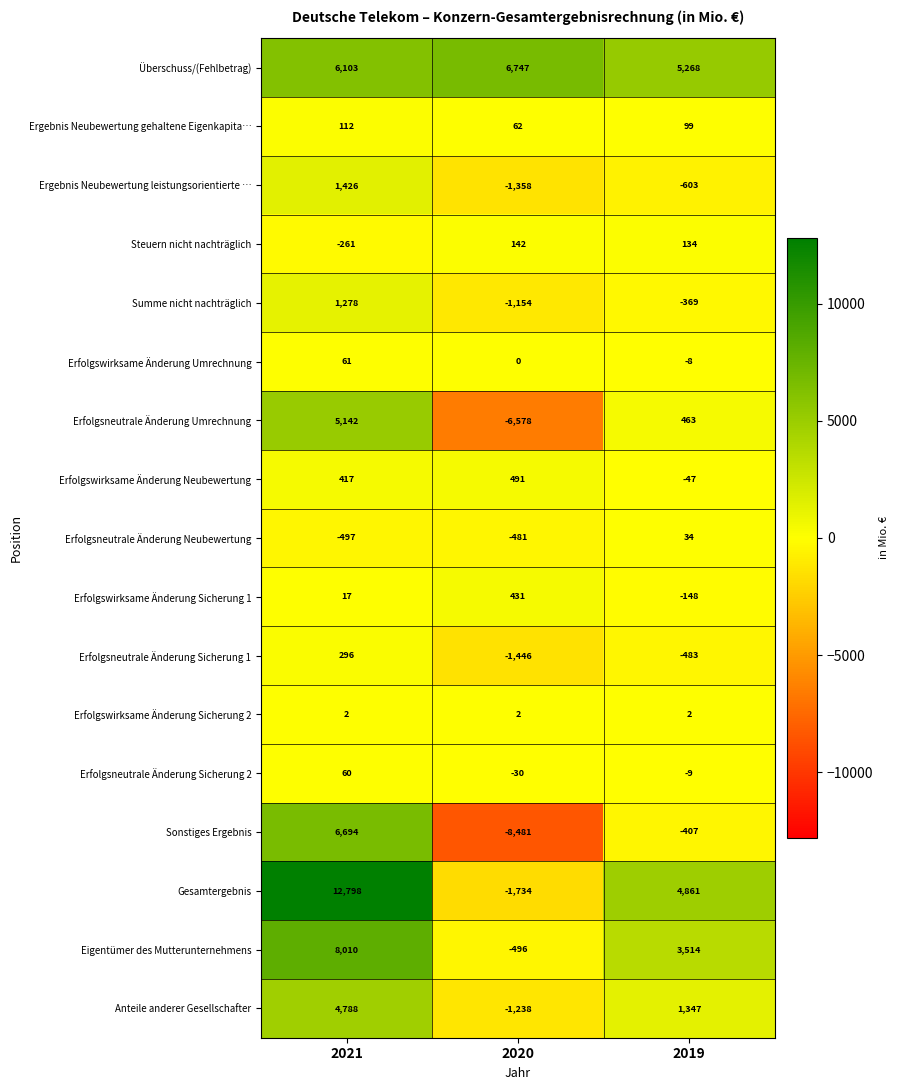

What is the difference between the maximum and minimum values in the Erfolgsneutrale Änderung Neubewertung series?

531